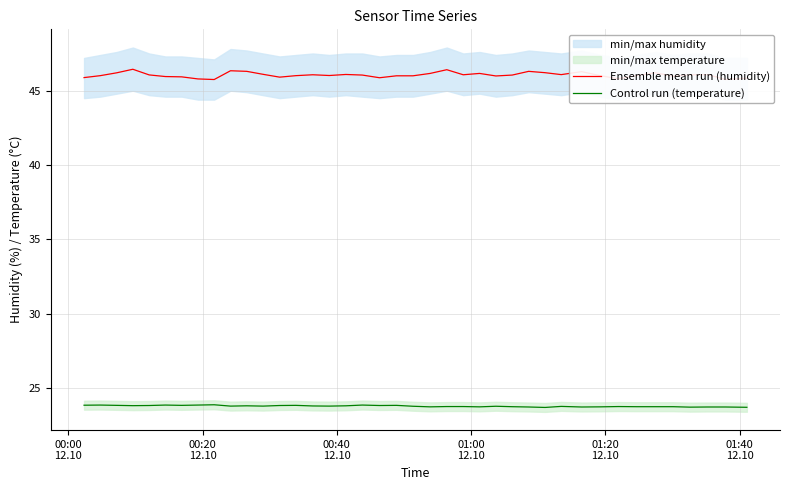

Reading right to left, list all the values displayed in this chart.

Ensemble mean run (humidity): 45.8	45.8	46.1	46.1	46.0	46.2	46.0	45.8	46.0	46.3	46.1	46.2	46.3	46.0	46.0	46.2	46.1	46.4	46.2	46.0	46.0	45.9	46.0	46.1	46.0	46.1	46.0	45.9	46.1	46.3	46.3	45.8	45.8	45.9	46.0	46.1	46.4	46.2	46.0	45.9
Control run (temperature): 23.7	23.7	23.7	23.7	23.8	23.8	23.8	23.8	23.7	23.7	23.8	23.7	23.7	23.8	23.8	23.7	23.8	23.8	23.7	23.8	23.8	23.8	23.9	23.8	23.8	23.8	23.8	23.8	23.8	23.8	23.8	23.9	23.9	23.8	23.9	23.8	23.8	23.8	23.9	23.9